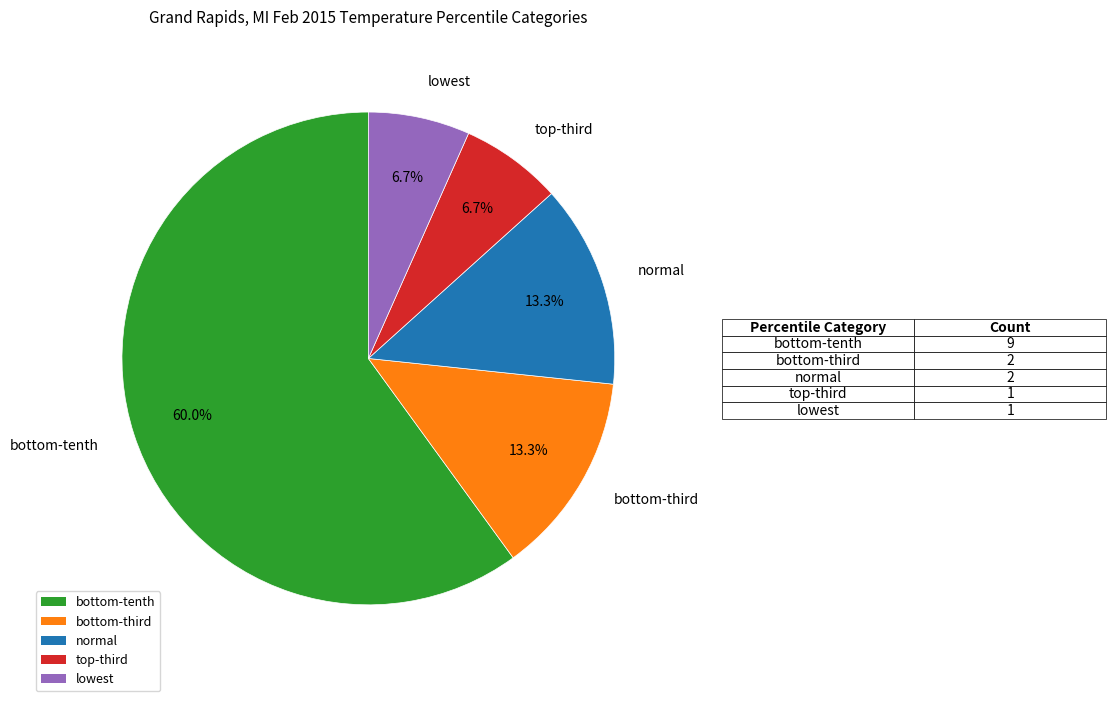

Count the number of slices in the pie.

5